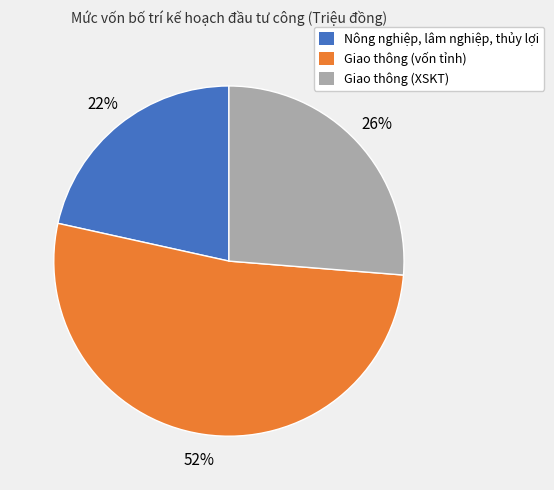

What percentage is the Giao thông (XSKT) slice, to the nearest percent?

26%